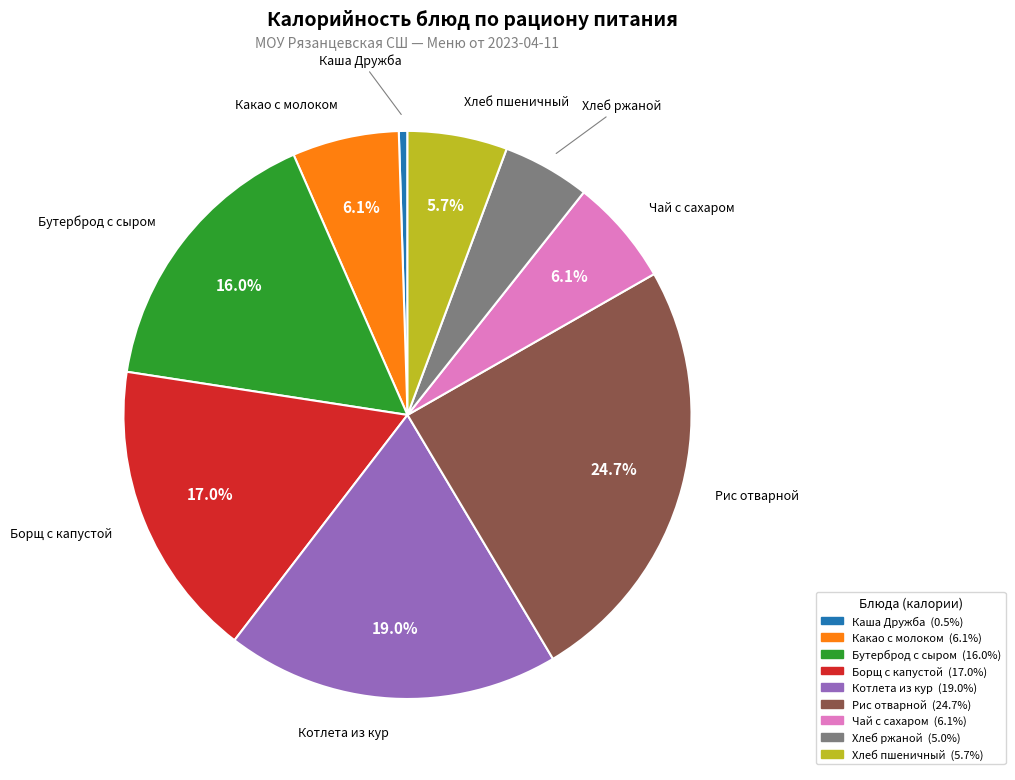

Is the sum of Чай с сахаром and Каша Дружба greater than half?

No